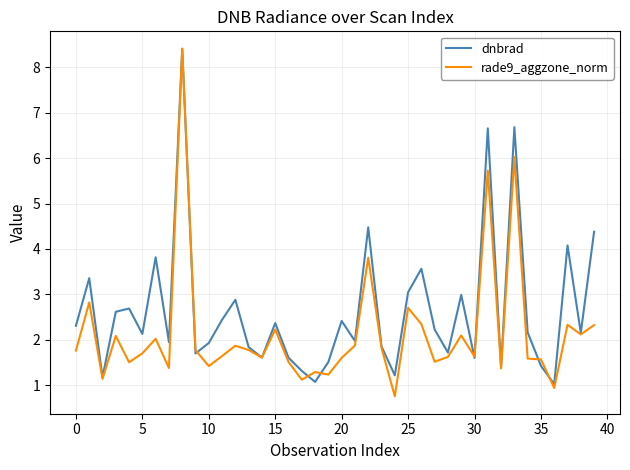

Which series has the largest range (max minus min)?

rade9_aggzone_norm